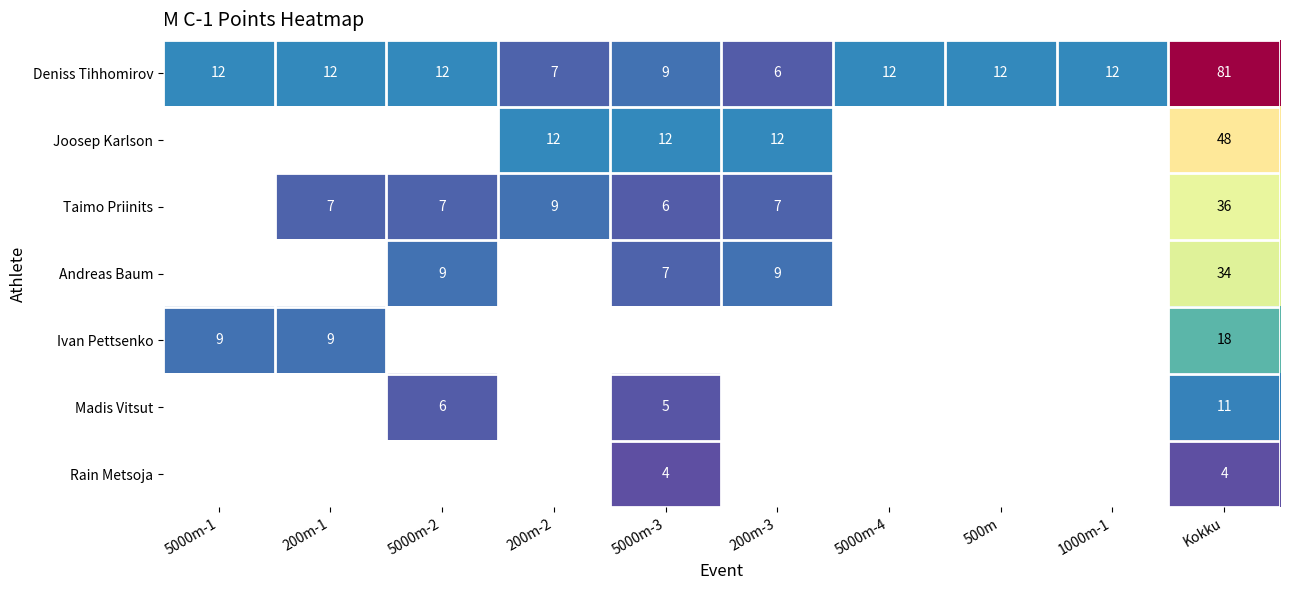

What is the average value of the Deniss Tihhomirov series?

18